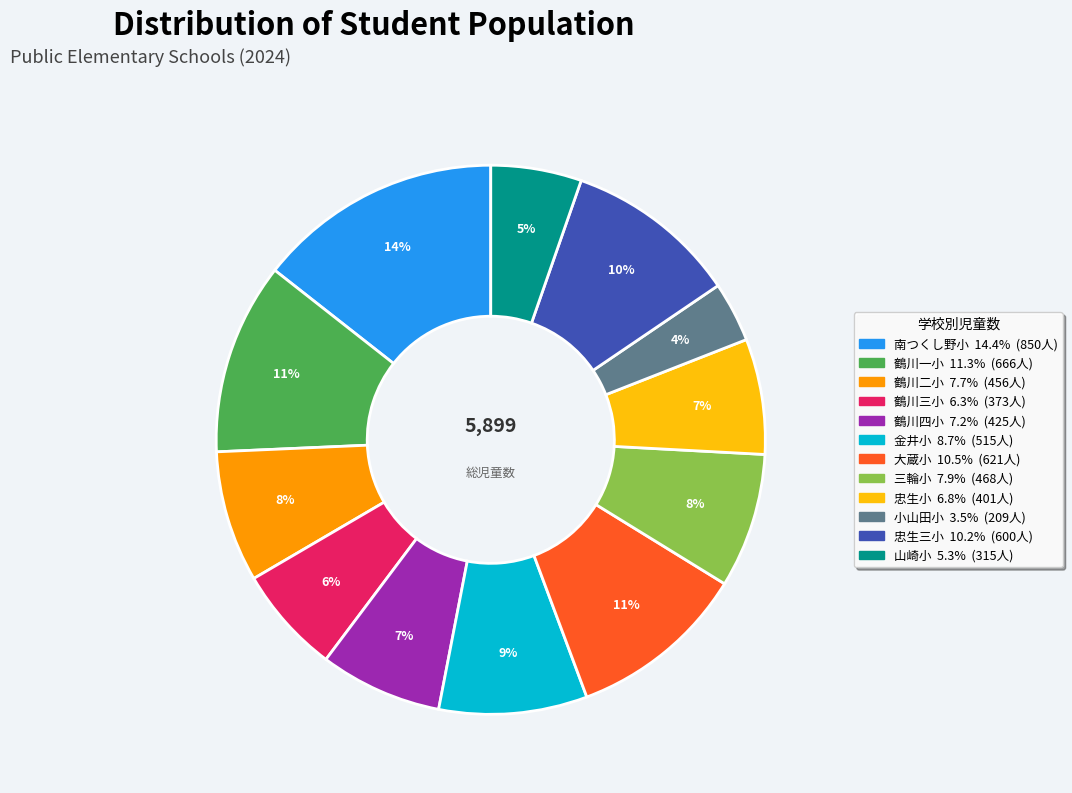

Which slice is the smallest?

小山田小